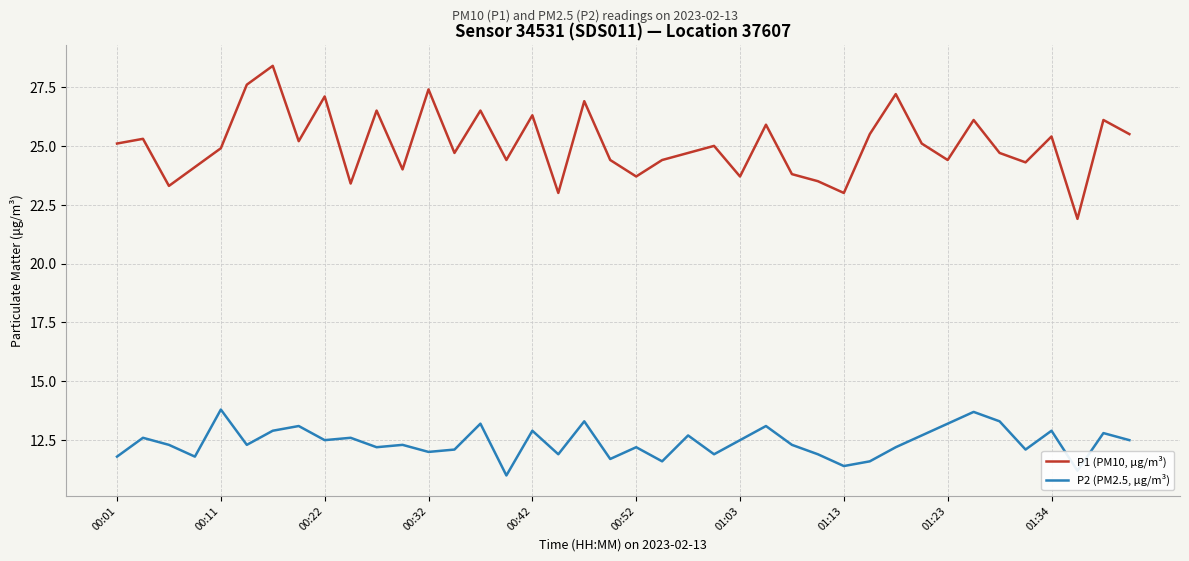

List the series in order of their overall mean, highest first.

P1 (PM10, μg/m³), P2 (PM2.5, μg/m³)